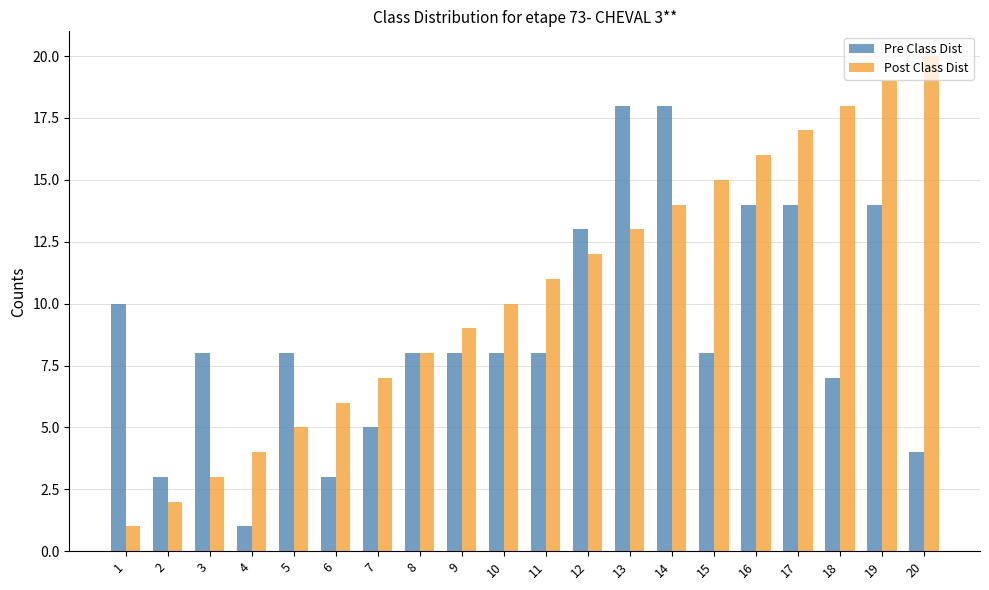

Which series changed the most between 15 and 20?

Post Class Dist